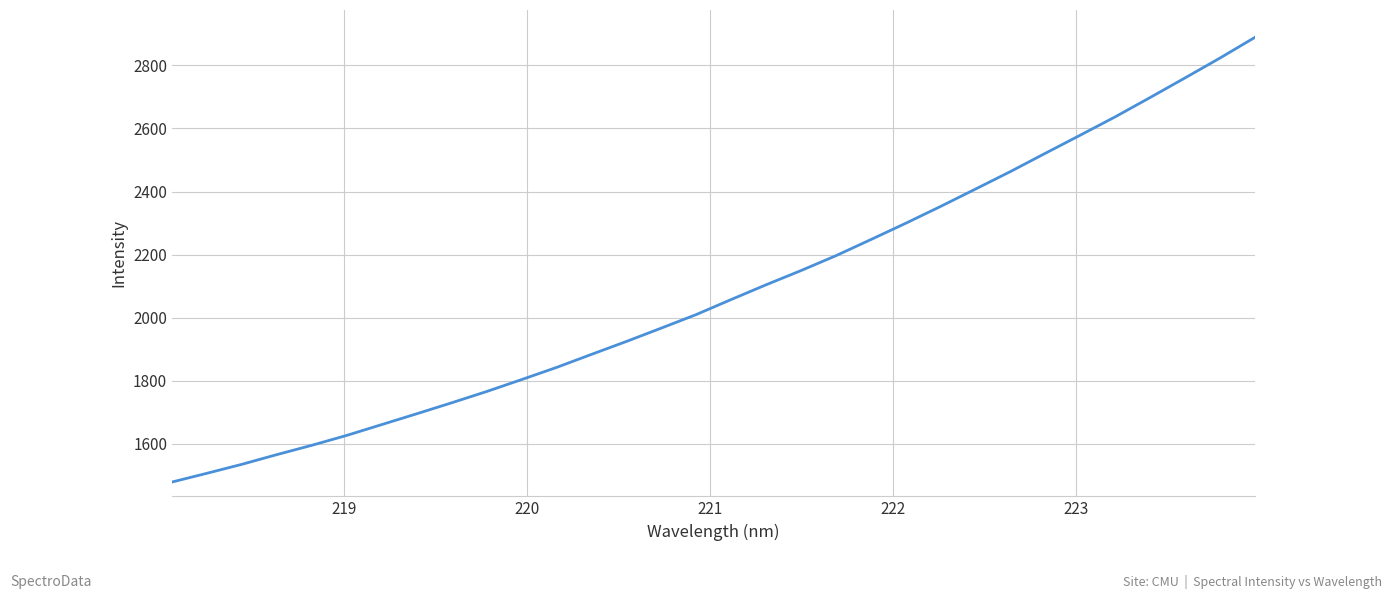

What is the difference between the maximum and minimum values?

1411.0